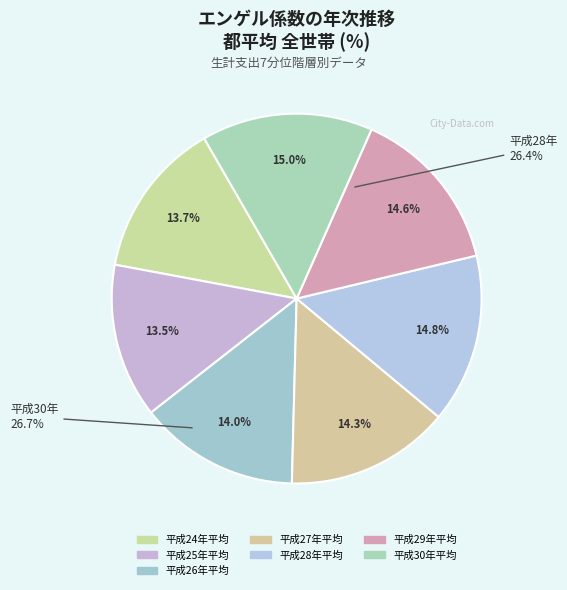

Which category has the biggest portion of the pie?

平成30年平均